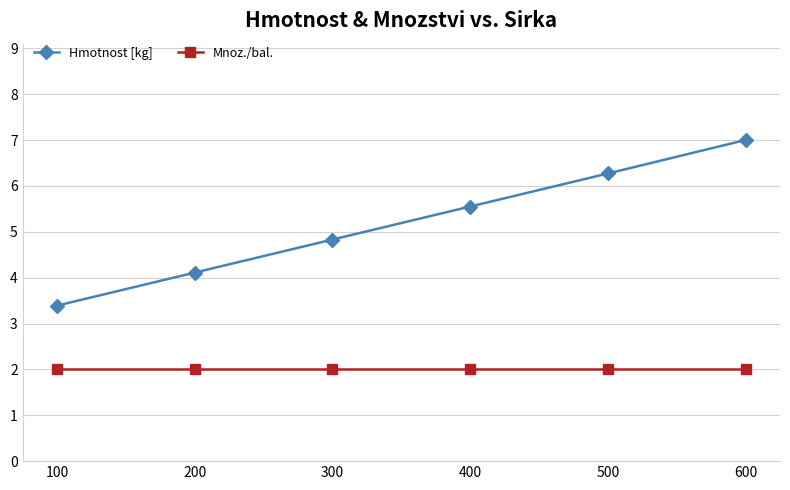

What value does the Hmotnost [kg] series have at 200?

4.1